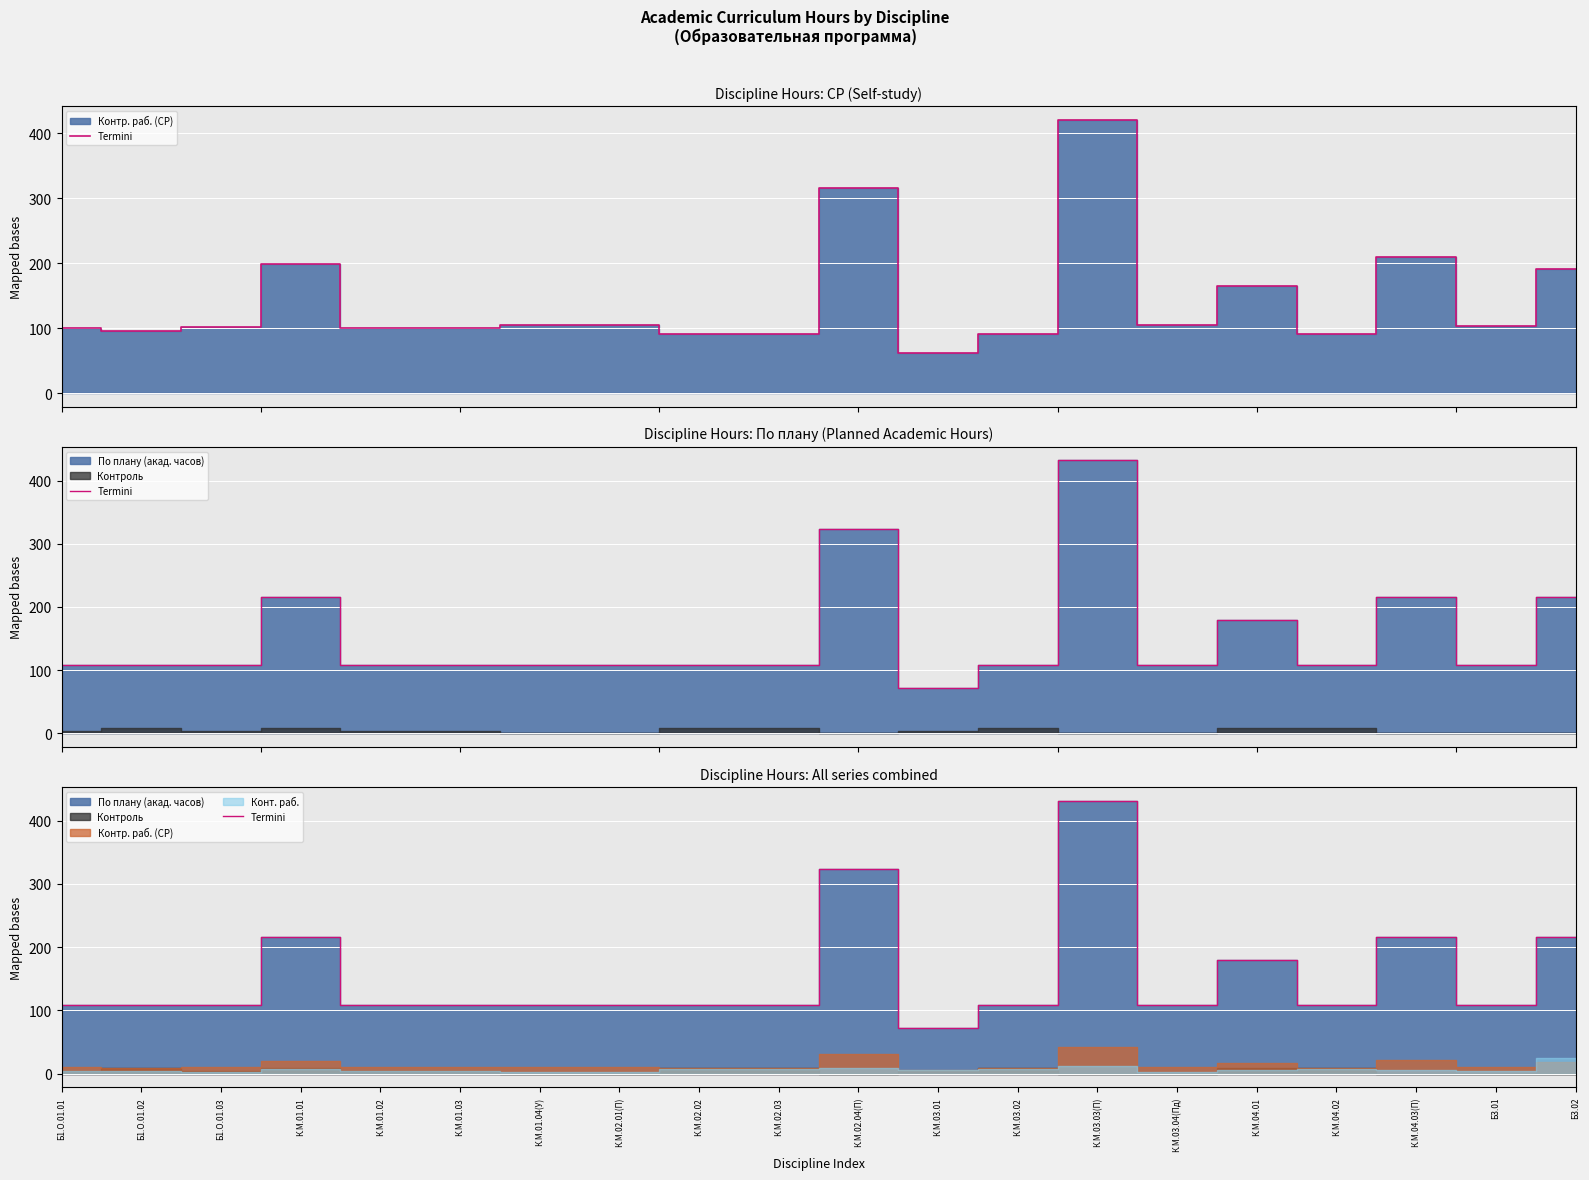

What is the maximum value shown in the chart?

432